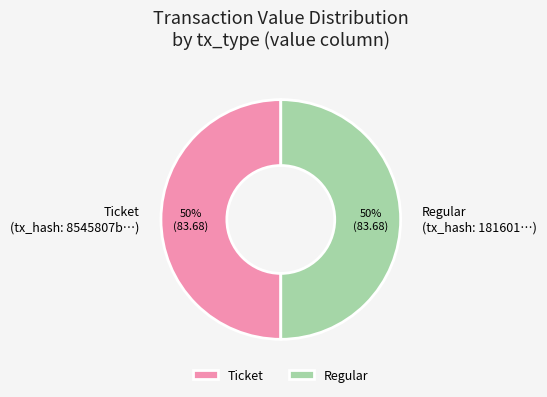

Approximately how many times larger is the value at Regular compared to Ticket?

1.0